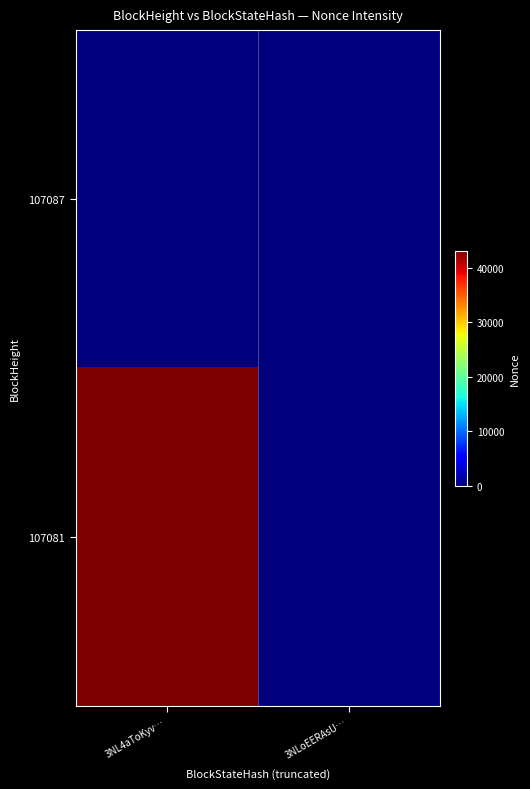

List the series in order of their overall mean, lowest first.

107087, 107081